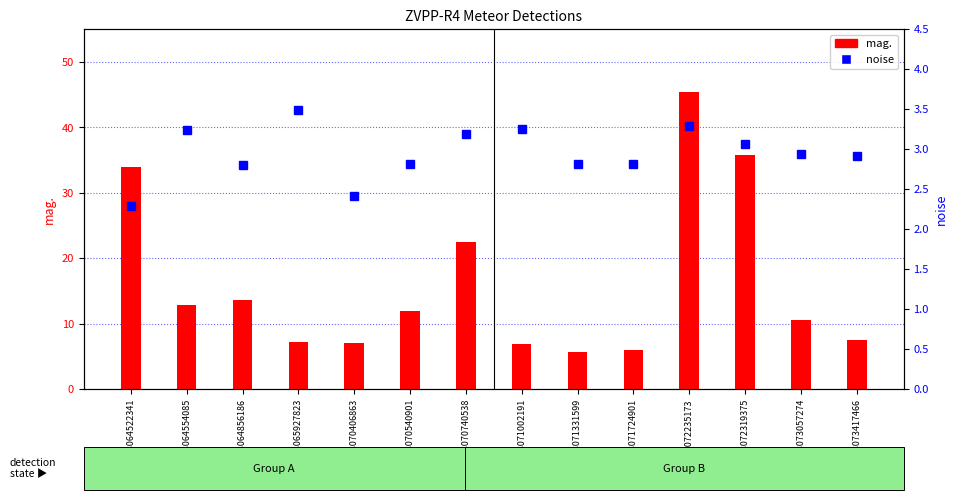

What is the difference between the second highest and second lowest values in the mag. series?

29.8